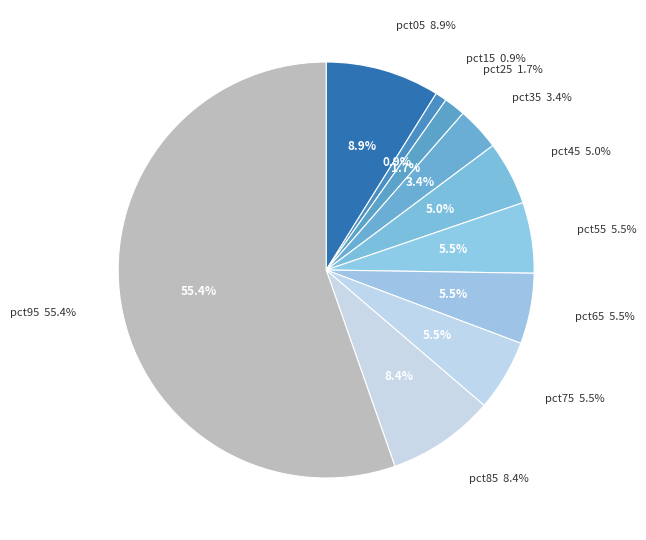

Rank the categories by value from lowest to highest.

pct15, pct25, pct35, pct45, pct65, pct55, pct75, pct85, pct05, pct95